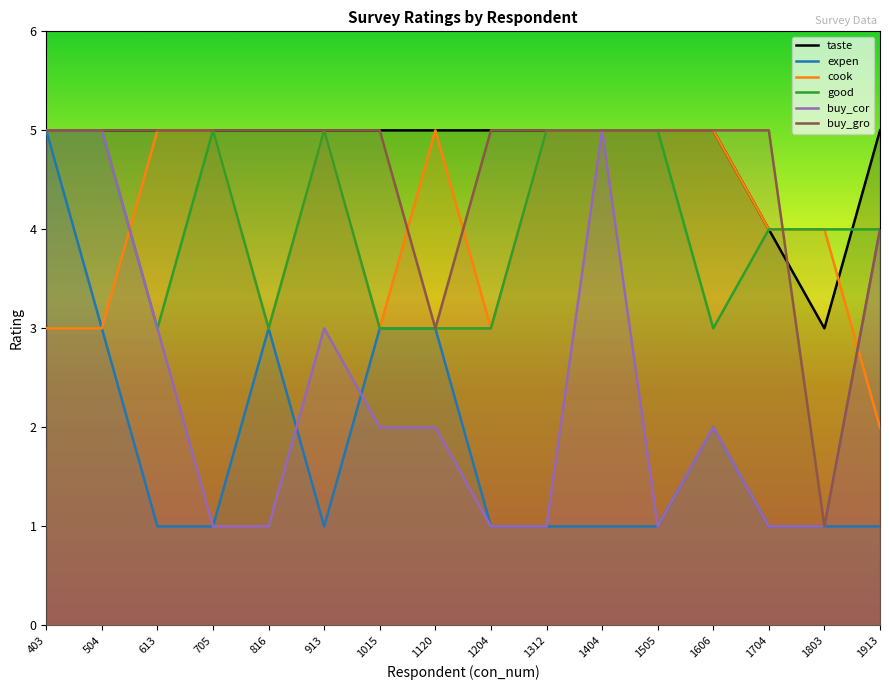

Which series has the largest total across all categories?

taste